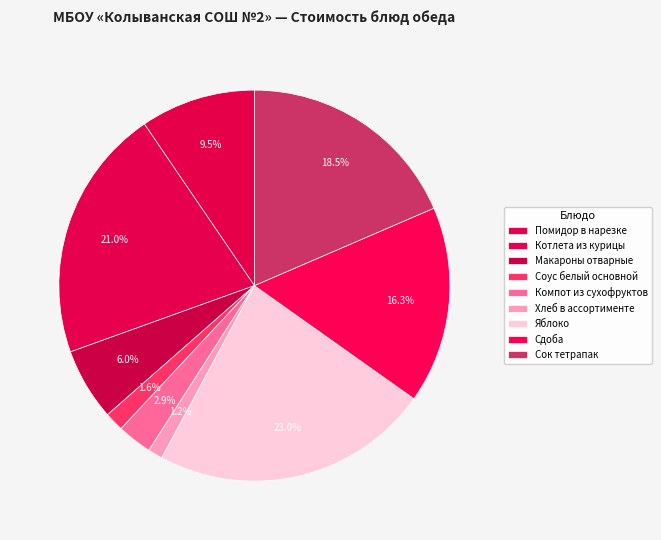

Count the number of slices in the pie.

9